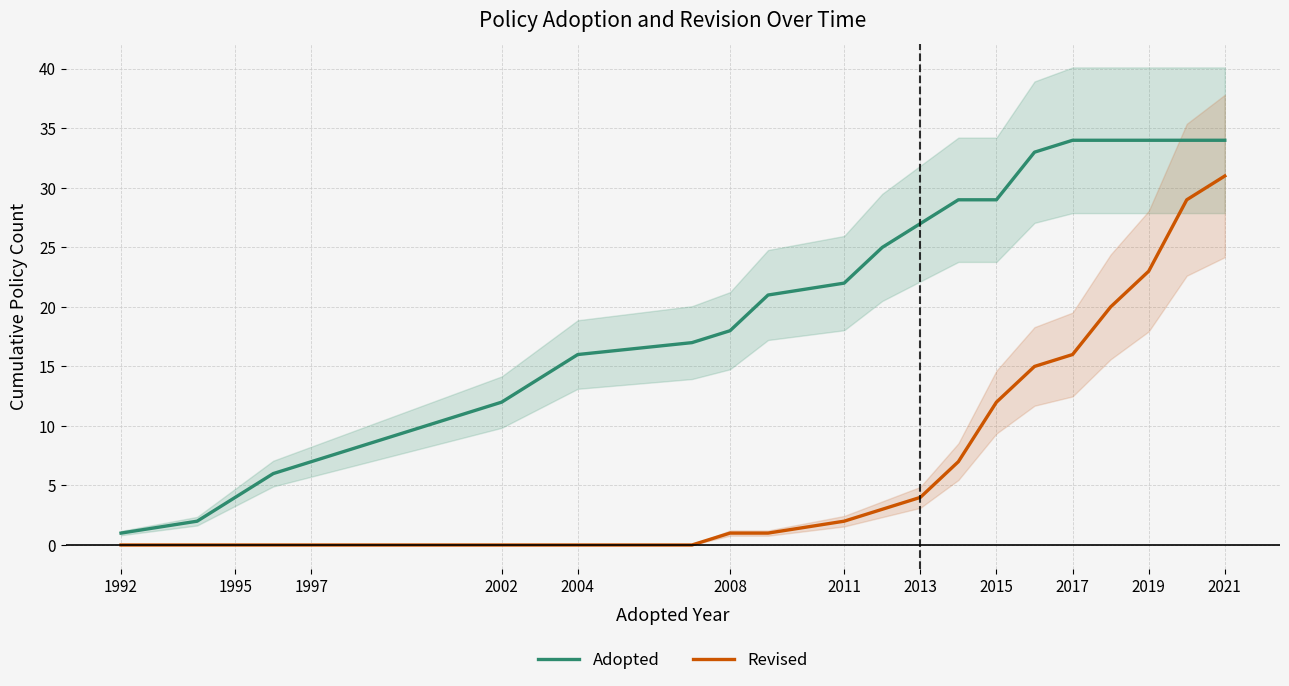

True or false: Adopted and Revised cross at least once.

False